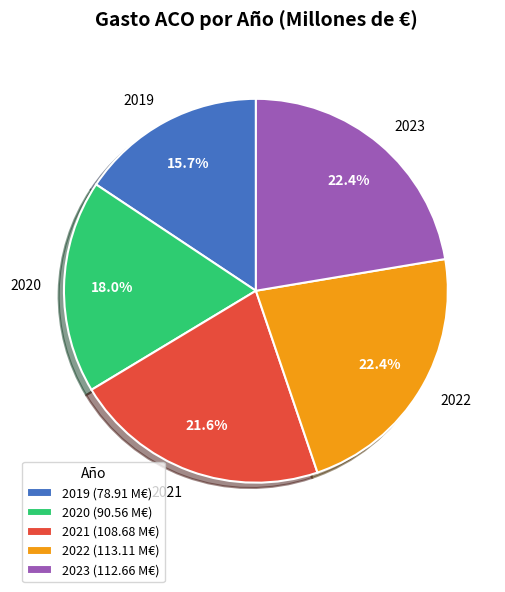

What is the ratio of the value at 2020 to the value at 2023?

0.8